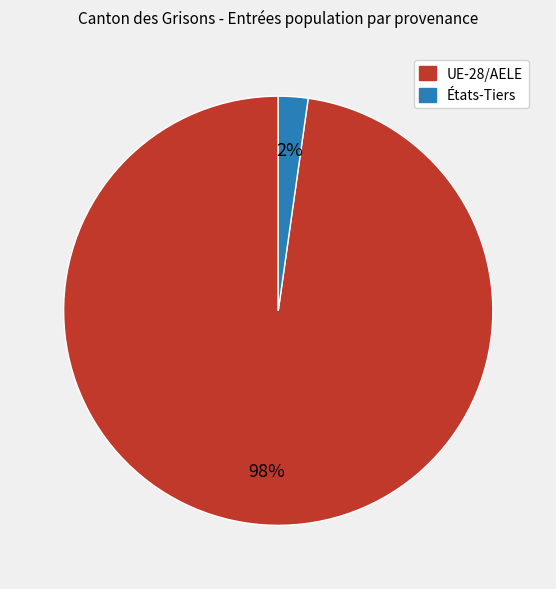

Which slice is the smallest?

États-Tiers